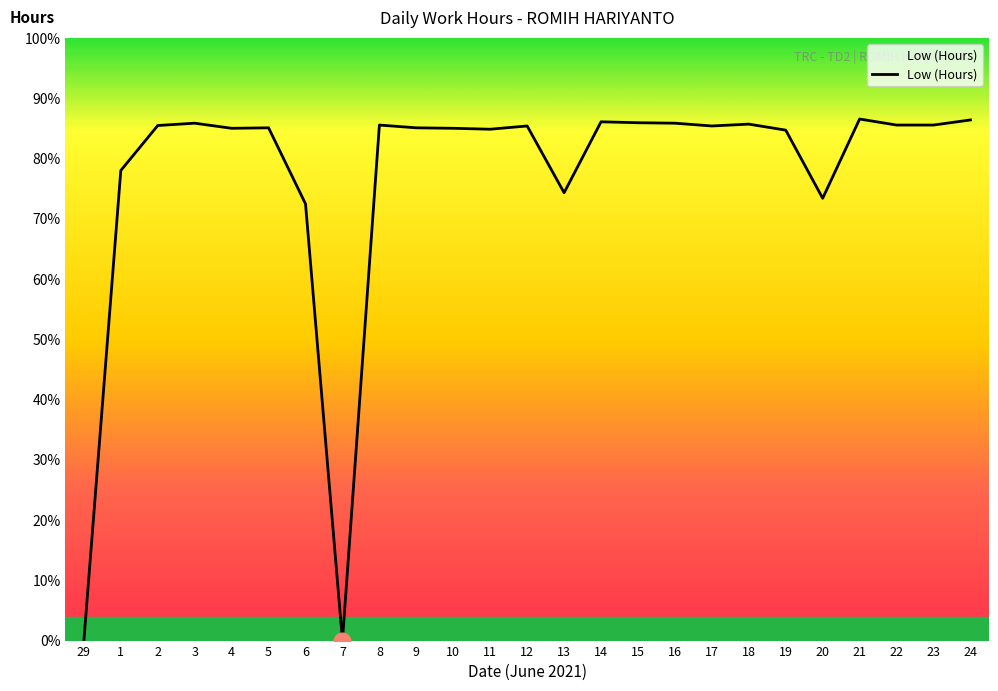

Is this an area chart (filled region under the line)?

Yes